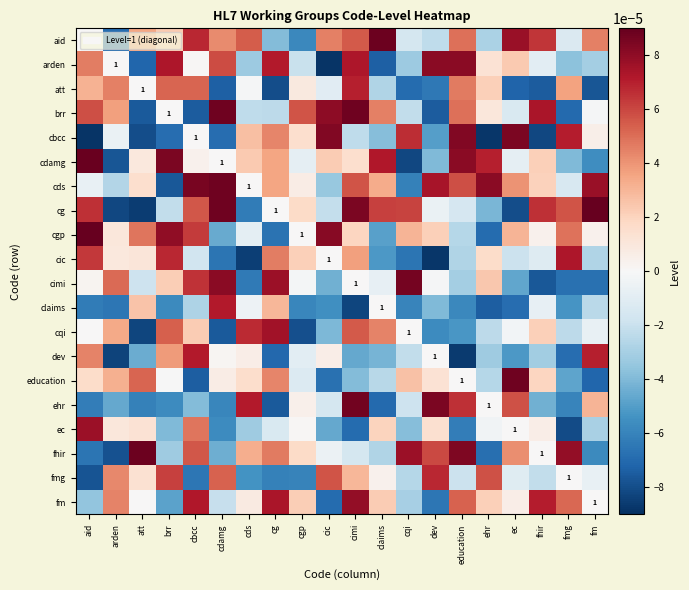

True or false: cdamg has a value of 0.0 at cimi.

True